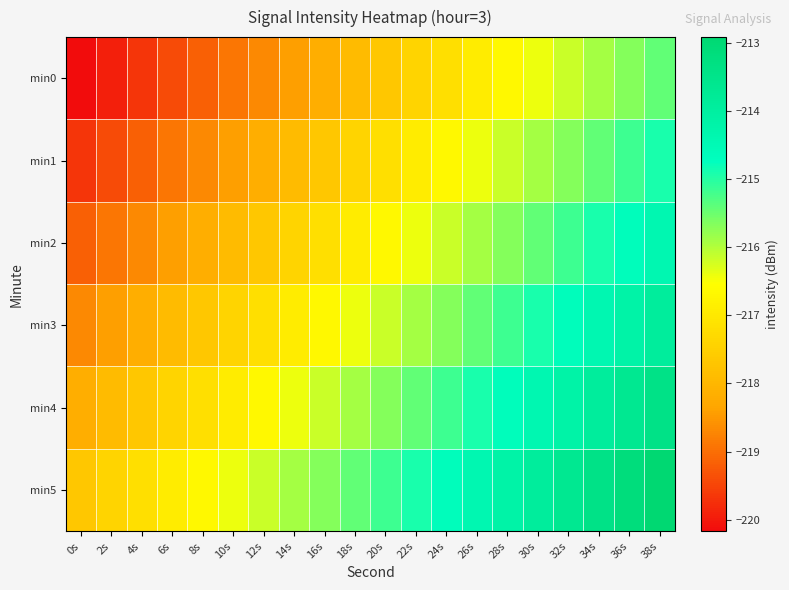

Reading left to right, transcribe all the data shown in this chart.

min0: 0s=-220.2	2s=-219.9	4s=-219.7	6s=-219.4	8s=-219.2	10s=-218.9	12s=-218.7	14s=-218.4	16s=-218.2	18s=-217.9	20s=-217.7	22s=-217.4	24s=-217.2	26s=-216.9	28s=-216.7	30s=-216.4	32s=-216.2	34s=-215.9	36s=-215.7	38s=-215.4
min1: 0s=-219.7	2s=-219.4	4s=-219.2	6s=-218.9	8s=-218.7	10s=-218.4	12s=-218.2	14s=-217.9	16s=-217.7	18s=-217.4	20s=-217.2	22s=-216.9	24s=-216.7	26s=-216.4	28s=-216.2	30s=-215.9	32s=-215.7	34s=-215.4	36s=-215.2	38s=-214.9
min2: 0s=-219.2	2s=-218.9	4s=-218.7	6s=-218.4	8s=-218.2	10s=-217.9	12s=-217.7	14s=-217.4	16s=-217.2	18s=-216.9	20s=-216.7	22s=-216.4	24s=-216.2	26s=-215.9	28s=-215.7	30s=-215.4	32s=-215.2	34s=-214.9	36s=-214.7	38s=-214.4
min3: 0s=-218.7	2s=-218.4	4s=-218.2	6s=-217.9	8s=-217.7	10s=-217.4	12s=-217.2	14s=-216.9	16s=-216.7	18s=-216.4	20s=-216.2	22s=-215.9	24s=-215.7	26s=-215.4	28s=-215.2	30s=-214.9	32s=-214.7	34s=-214.4	36s=-214.2	38s=-213.9
min4: 0s=-218.2	2s=-217.9	4s=-217.7	6s=-217.4	8s=-217.2	10s=-216.9	12s=-216.7	14s=-216.4	16s=-216.2	18s=-215.9	20s=-215.7	22s=-215.4	24s=-215.2	26s=-214.9	28s=-214.7	30s=-214.4	32s=-214.2	34s=-213.9	36s=-213.7	38s=-213.4
min5: 0s=-217.7	2s=-217.4	4s=-217.2	6s=-216.9	8s=-216.7	10s=-216.4	12s=-216.2	14s=-215.9	16s=-215.7	18s=-215.4	20s=-215.2	22s=-214.9	24s=-214.7	26s=-214.4	28s=-214.2	30s=-213.9	32s=-213.7	34s=-213.4	36s=-213.2	38s=-212.9